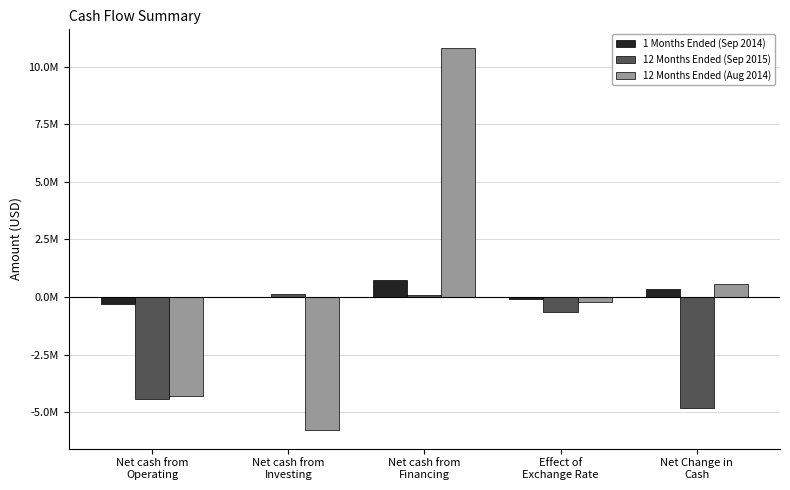

What are all the series names shown in the legend?

1 Months Ended (Sep 2014), 12 Months Ended (Sep 2015), 12 Months Ended (Aug 2014)